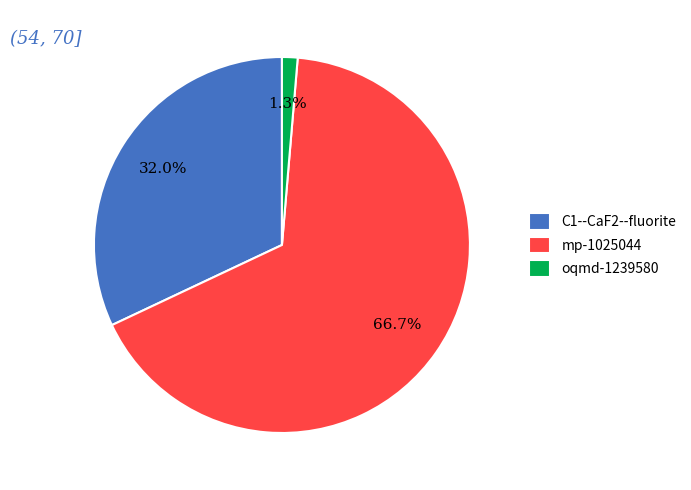

Between mp-1025044 and oqmd-1239580, which is larger?

mp-1025044